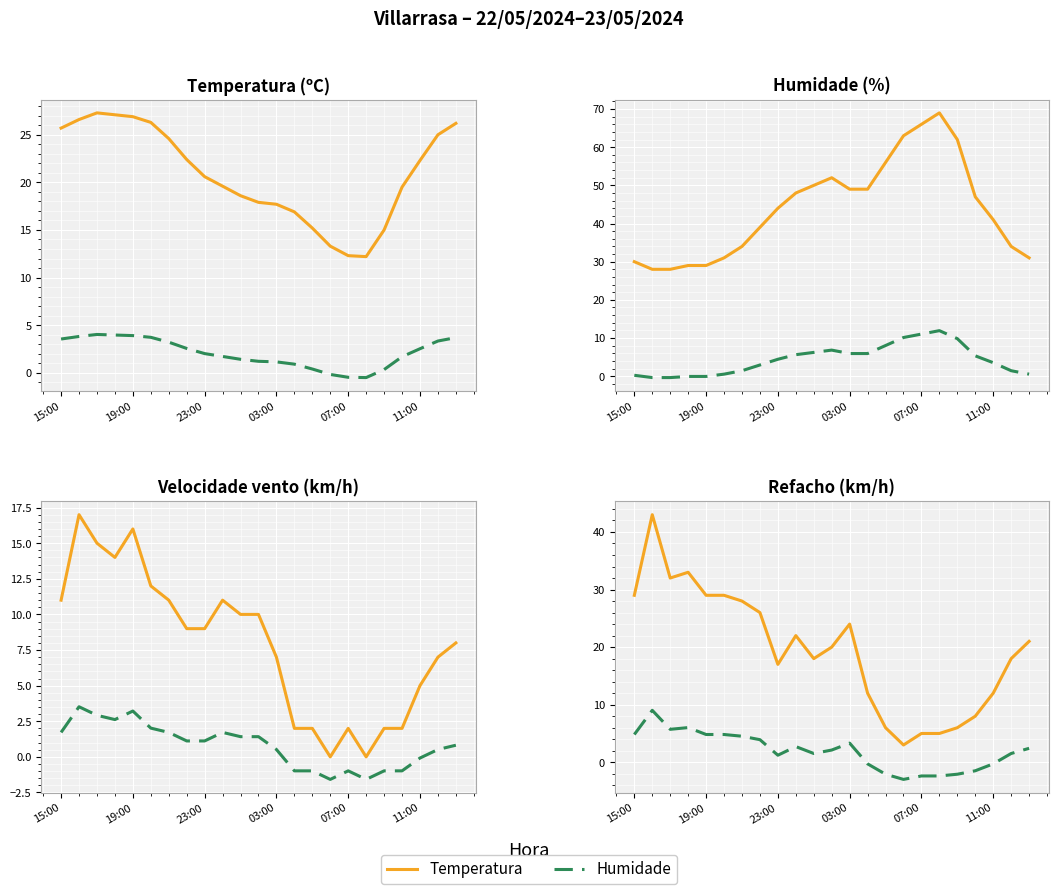

True or false: Num and PINN intersect in this chart.

False